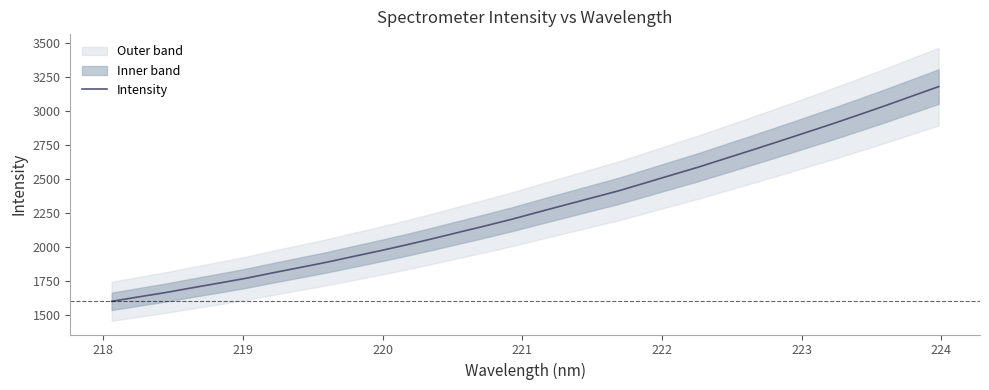

What is the highest value of the Intensity series?

3180.9